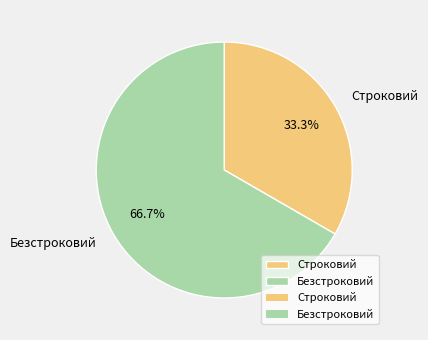

To the nearest percent, what percentage of the pie is Безстроковий?

67%